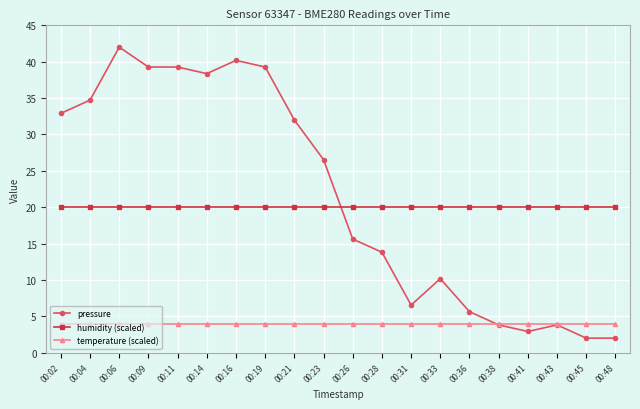

True or false: temperature (scaled) and humidity (scaled) intersect in this chart.

False